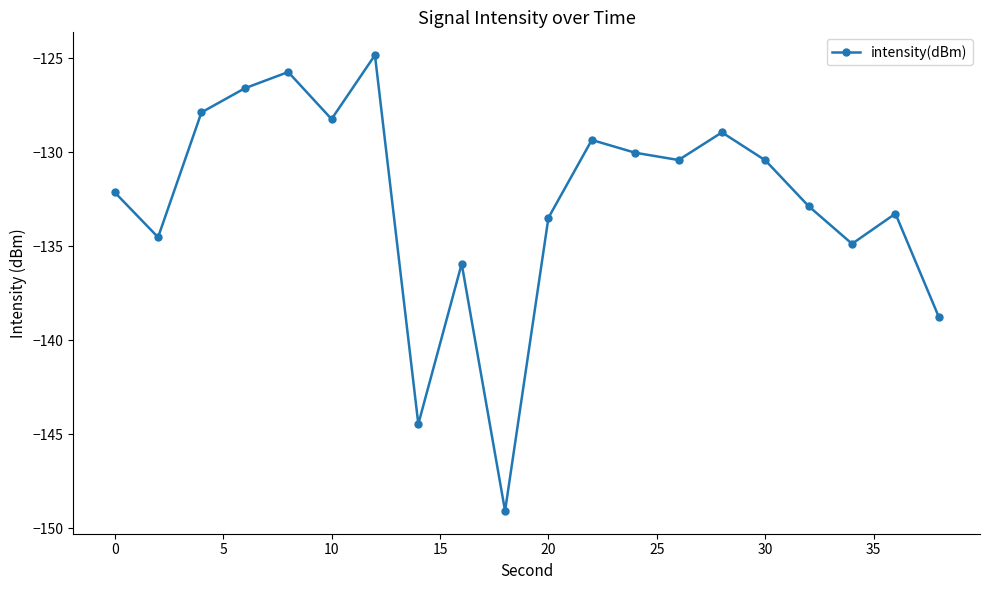

Reading left to right, transcribe all the data shown in this chart.

-132.1	-134.5	-127.9	-126.6	-125.7	-128.2	-124.8	-144.5	-135.9	-149.1	-133.5	-129.3	-130.0	-130.4	-128.9	-130.4	-132.9	-134.9	-133.3	-138.8